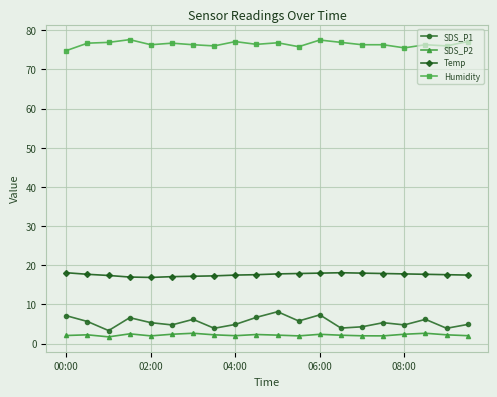

True or false: SDS_P2 and SDS_P1 intersect in this chart.

False